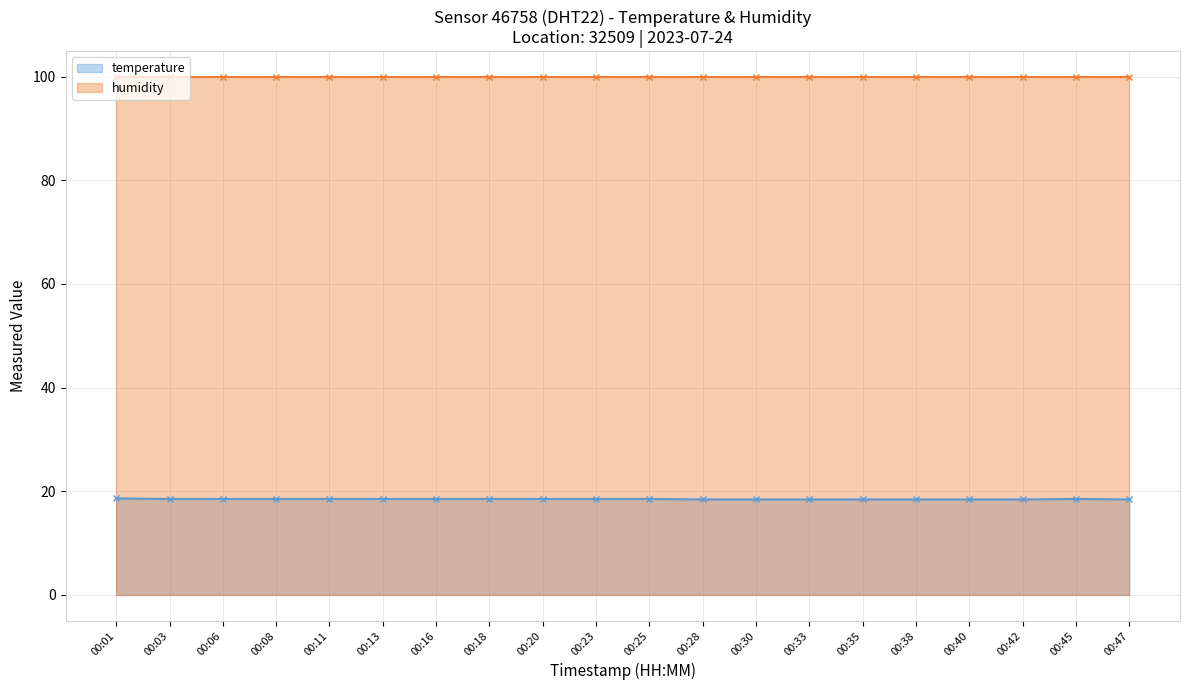

Rank the categories by value from lowest to highest.

00:28, 00:30, 00:33, 00:35, 00:38, 00:40, 00:42, 00:47, 00:03, 00:06, 00:08, 00:11, 00:13, 00:16, 00:18, 00:20, 00:23, 00:25, 00:45, 00:01